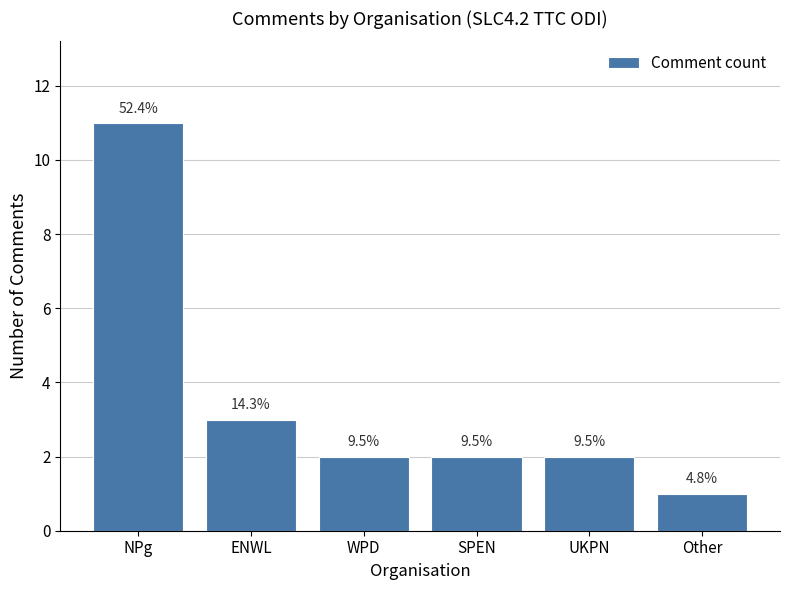

Approximately how many times larger is the value at UKPN compared to SPEN?

1.0